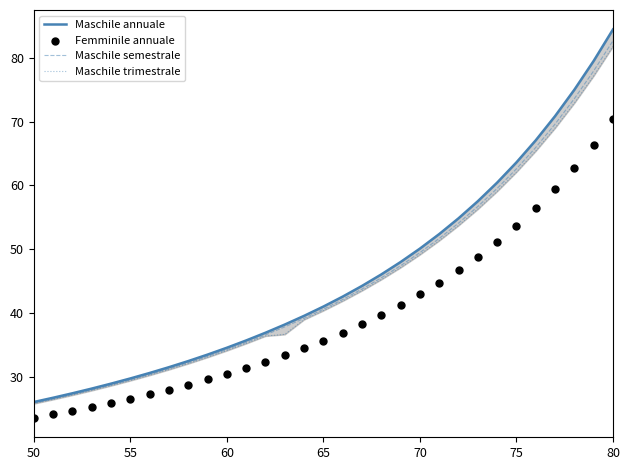

What is the minimum value for Maschile semestrale?

25.8